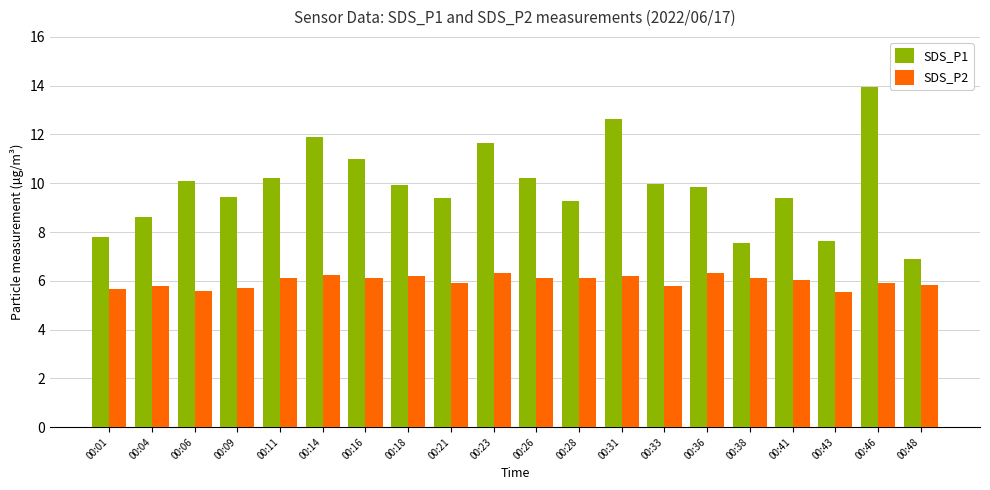

How many groups of bars are there?

20